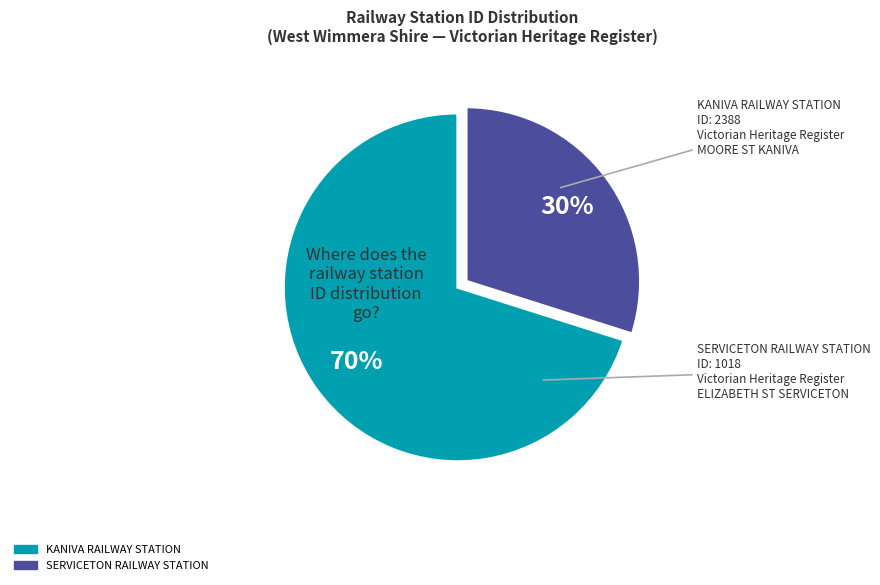

To the nearest percent, what is the difference between the largest and smallest slice percentages?

40%